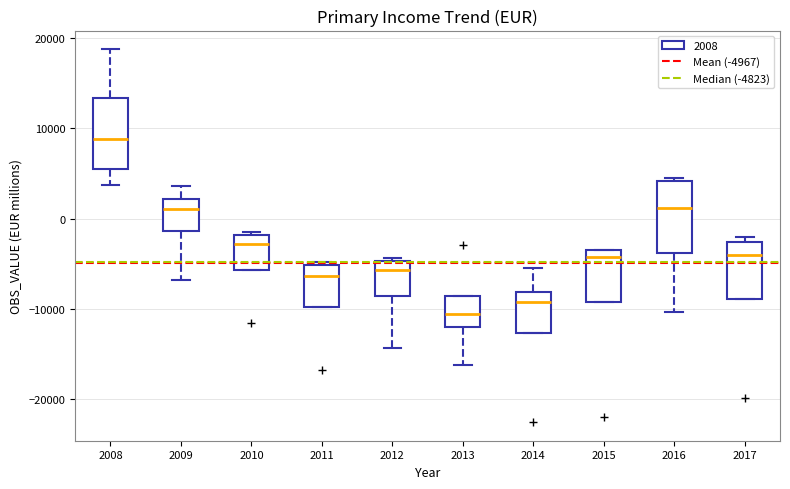

Which box's median line is the highest?

2008